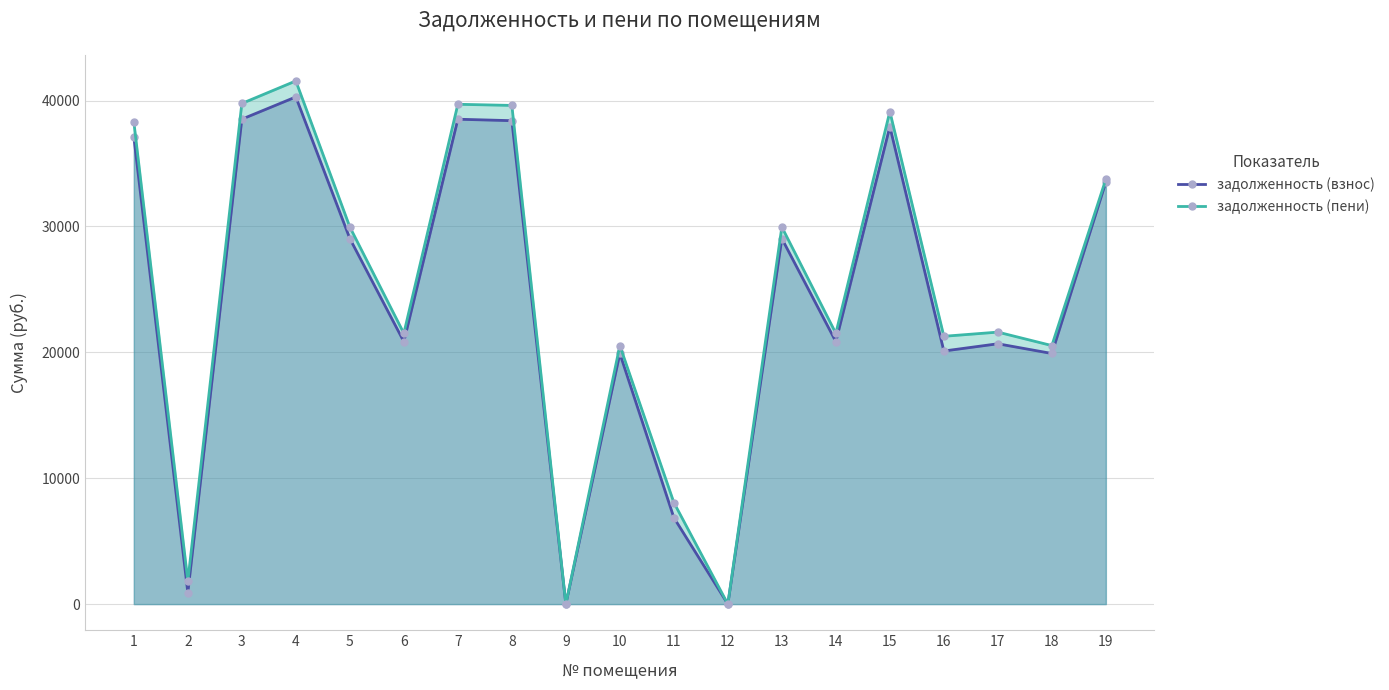

True or false: задолженность (взнос) and задолженность (пени) cross at least once.

False